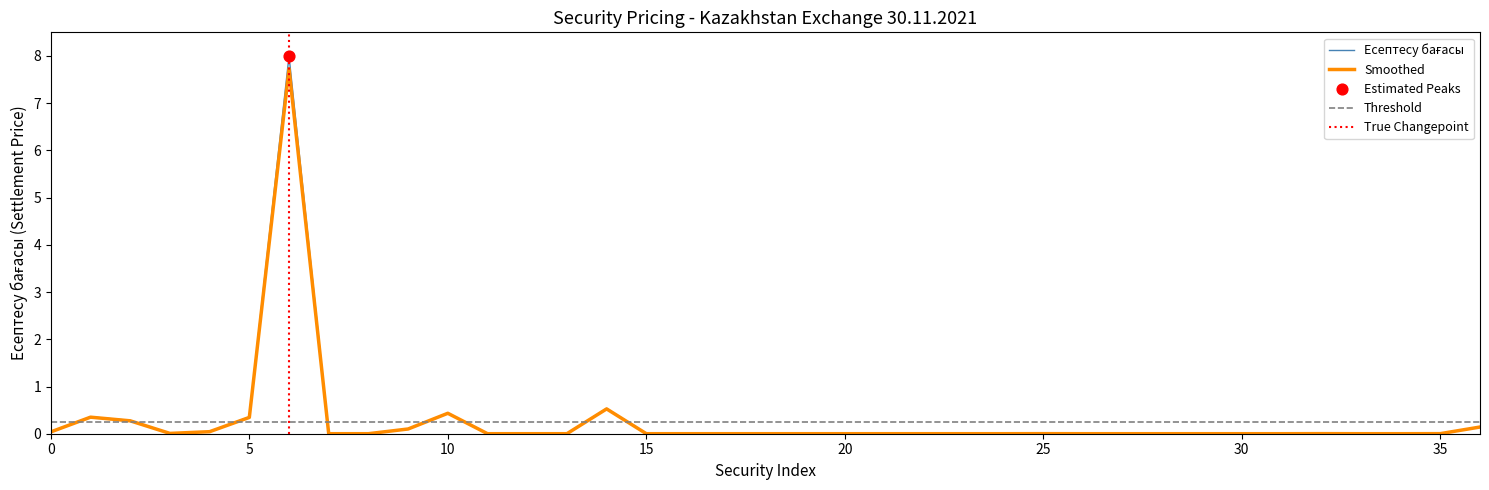

Which series contains the highest Y value?

Есептесу бағасы